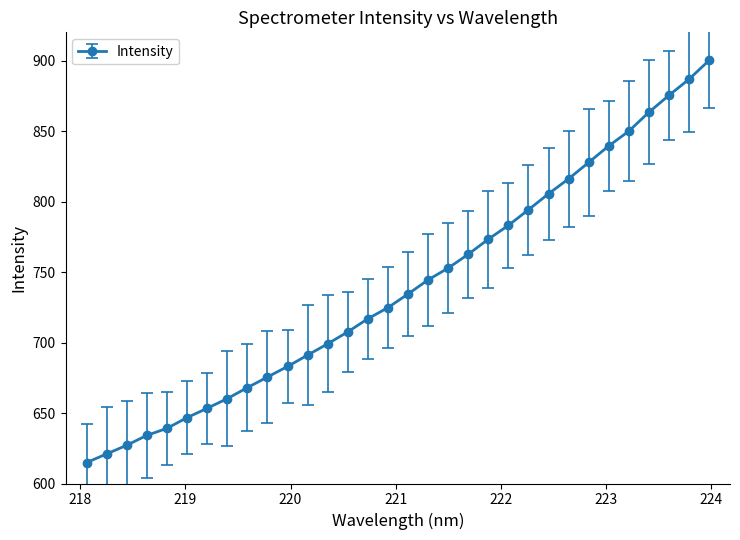

How many lines are shown in the chart?

1